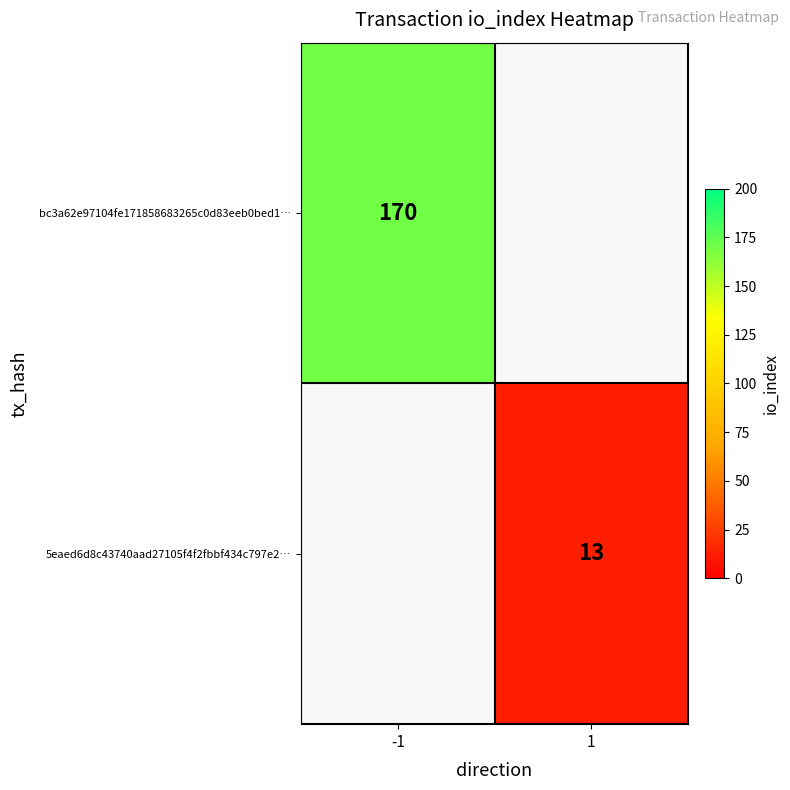

Is it true that bc3a62e97104fe171858683265c0d83eeb0bed1… equals 296 at -1?

False